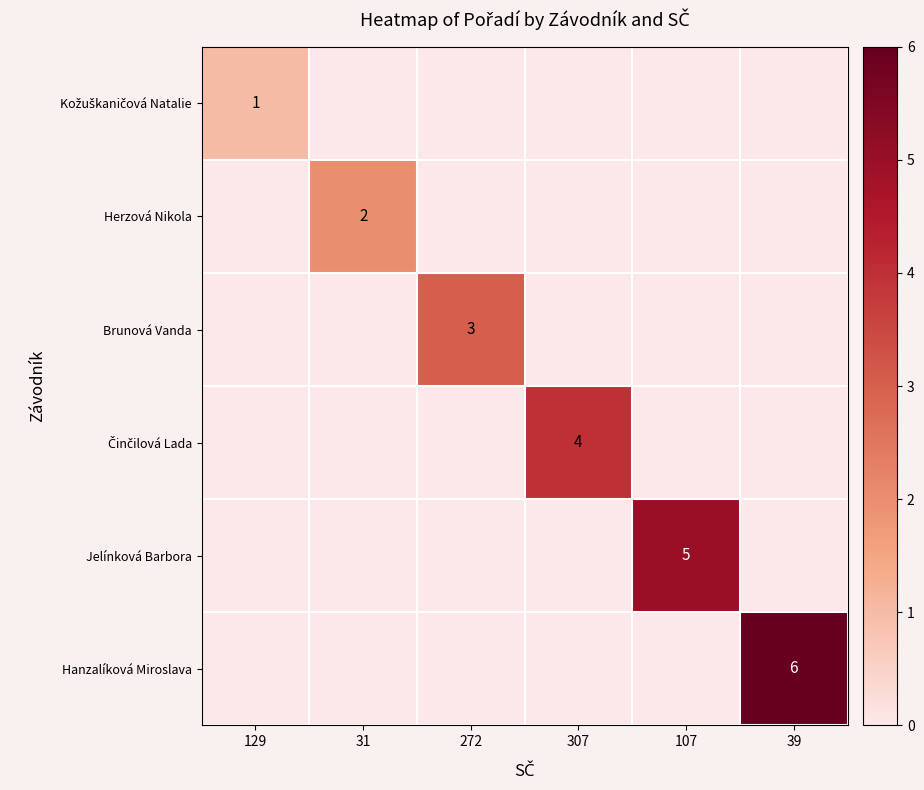

The Brunová Vanda series shows 1 at 272. True or false?

False